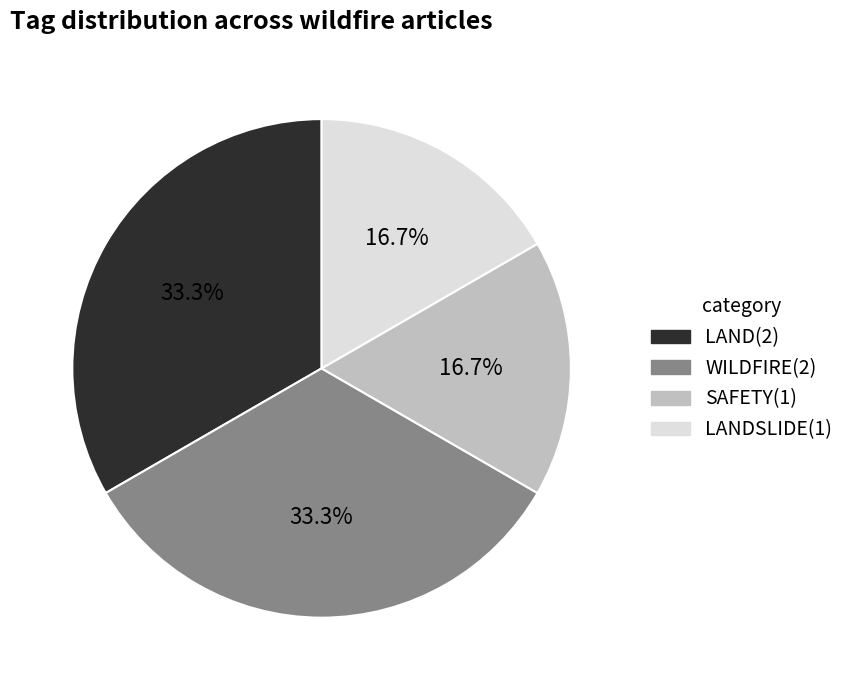

Is there any slice that represents more than half of the pie?

No